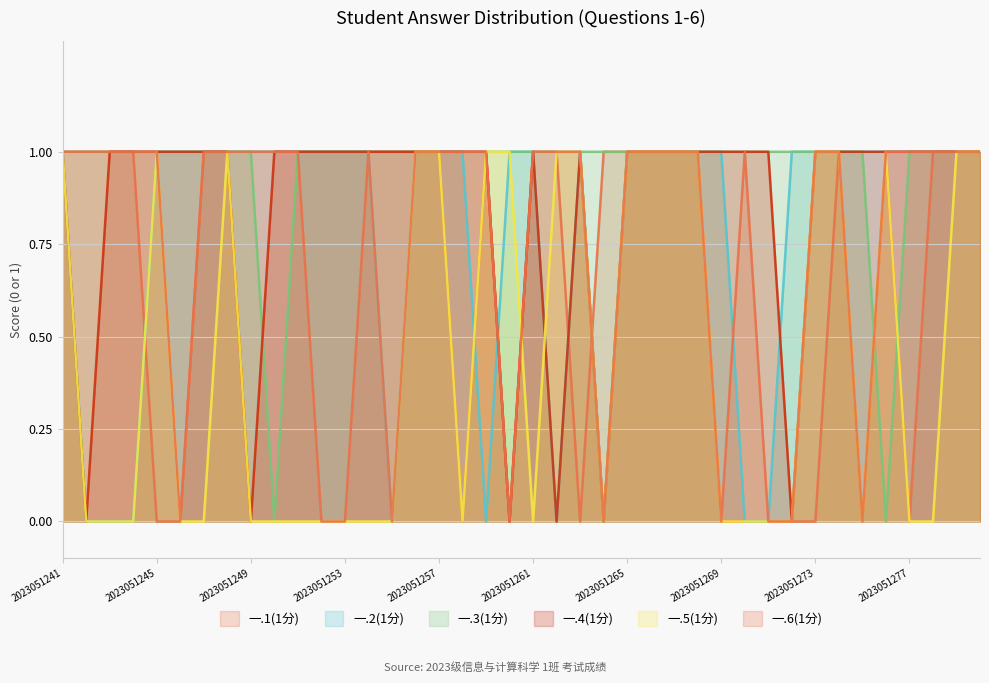

How many values in 一.3(1分) are above zero?

38